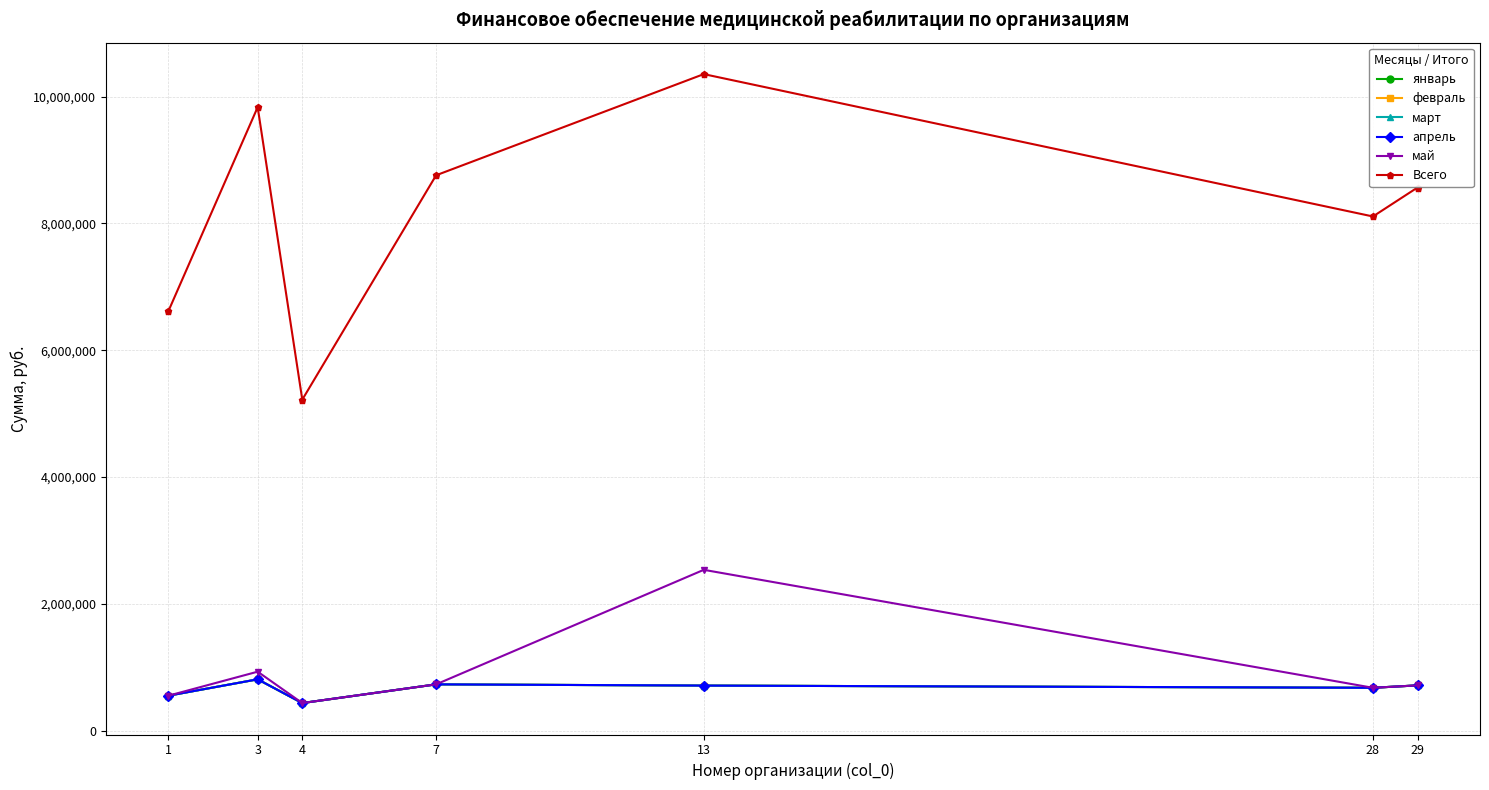

What are all the series names shown in the legend?

январь, февраль, март, апрель, май, Всего